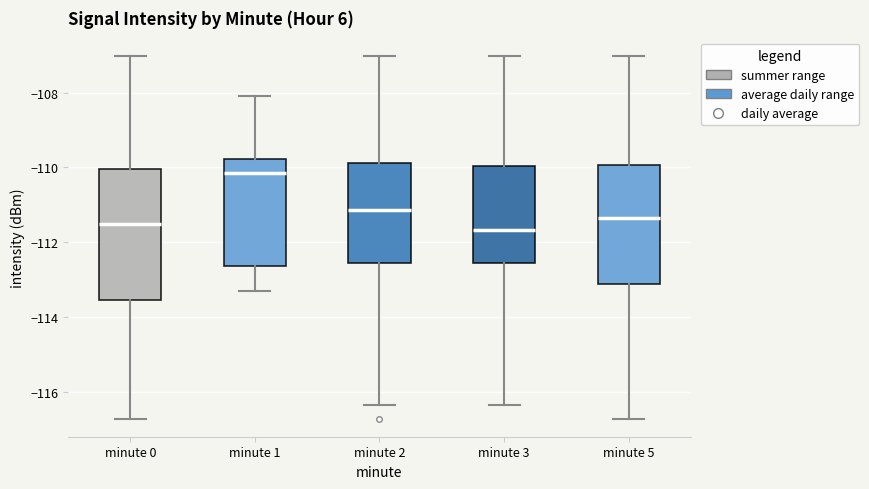

Reading left to right, read every box against the y-axis: the position of its median line, the range the box covers, and the ends of its whiskers. The values are not printed on the chart, so give them approximately, as read against the axis.

minute 0: median -111.6, box -113.6 to -110.0, whiskers -116.8 to -107.0
minute 1: median -110.2, box -112.6 to -109.8, whiskers -113.2 to -108.0
minute 2: median -111.2, box -112.6 to -109.8, whiskers -116.4 to -107.0
minute 3: median -111.6, box -112.6 to -110.0, whiskers -116.4 to -107.0
minute 5: median -111.4, box -113.2 to -110.0, whiskers -116.8 to -107.0